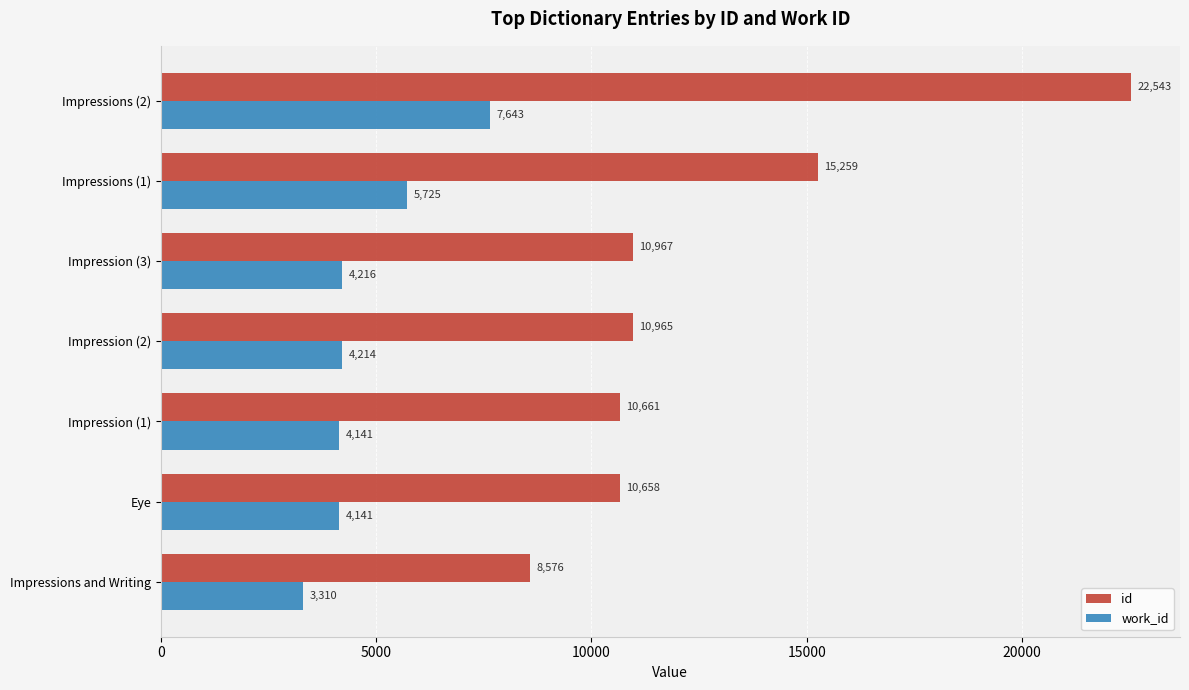

Which category has the highest value across all series?

Impressions (2)